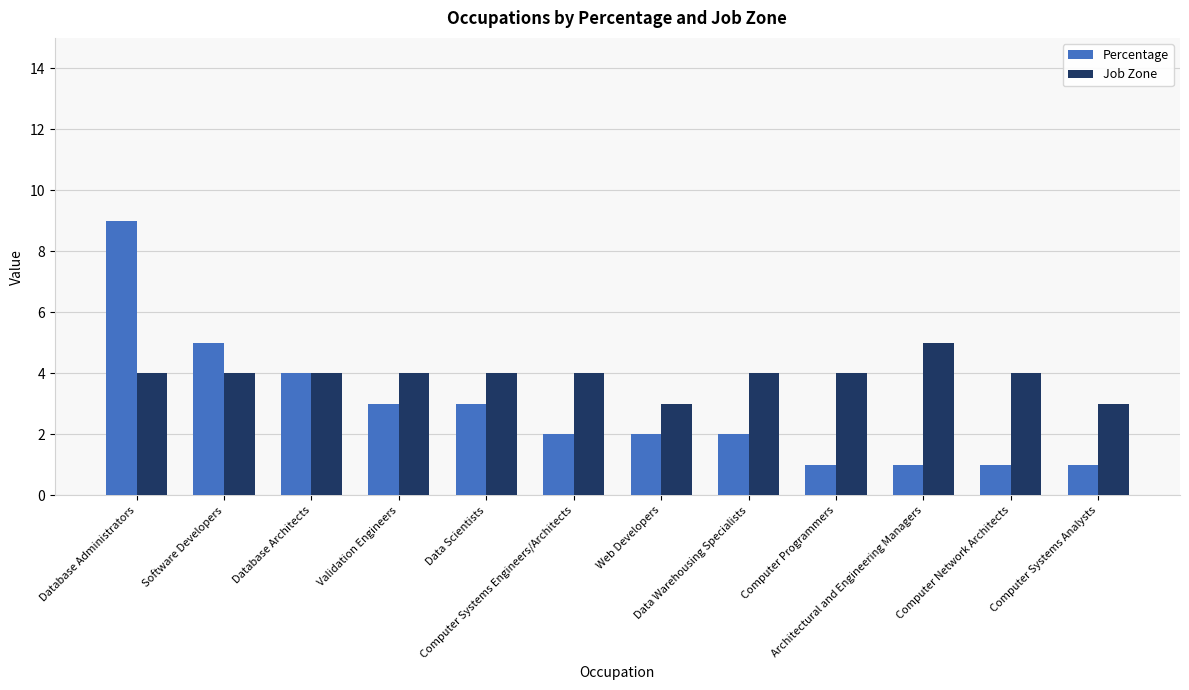

Rank the series by their maximum value, from highest to lowest.

Percentage, Job Zone